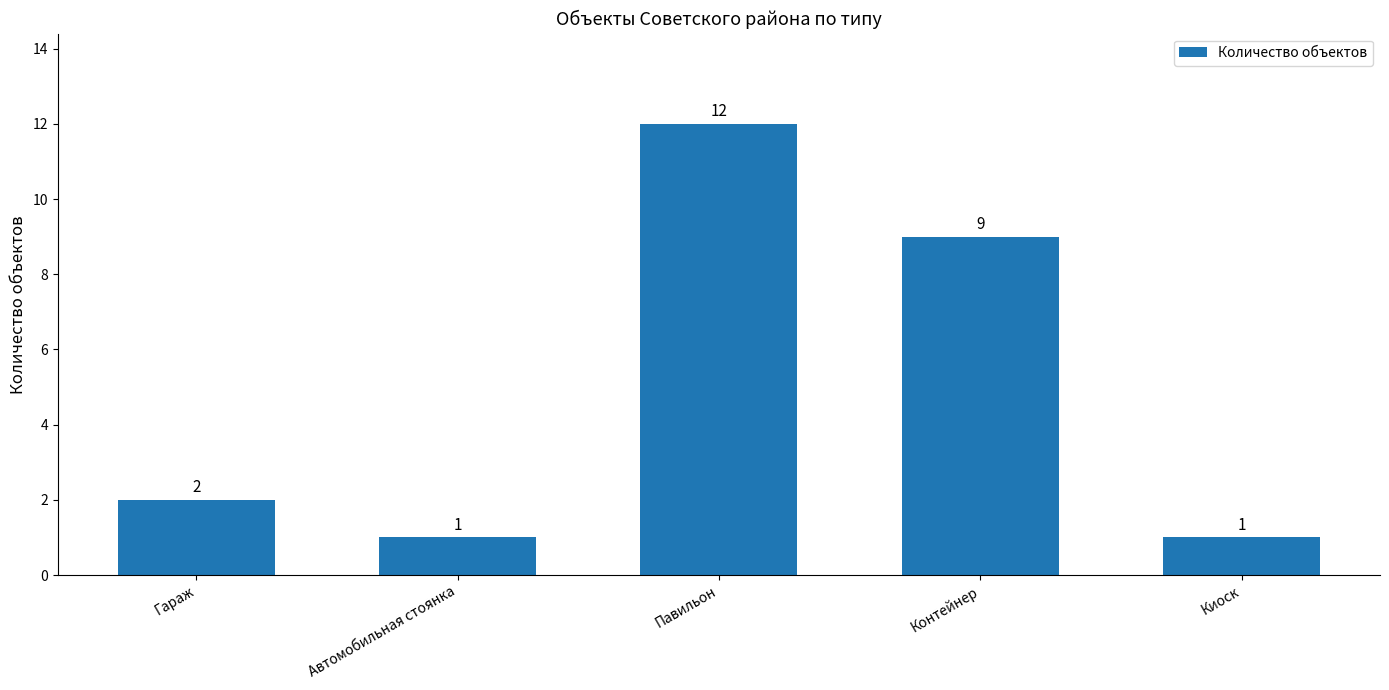

Reading right to left, transcribe all the data shown in this chart.

1	9	12	1	2